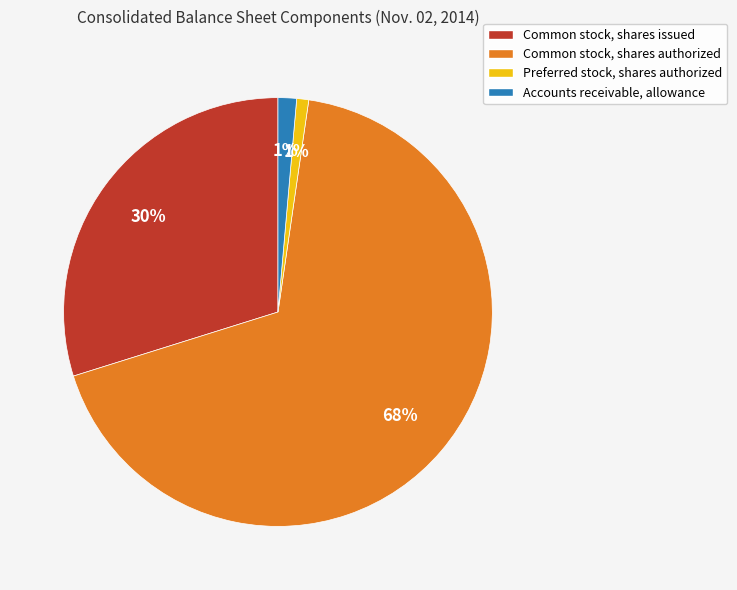

How many slices are in this pie chart?

4